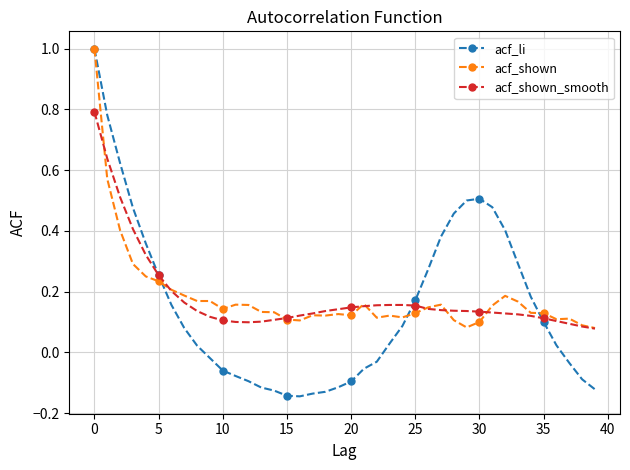

Which series has the widest spread of values?

acf_li